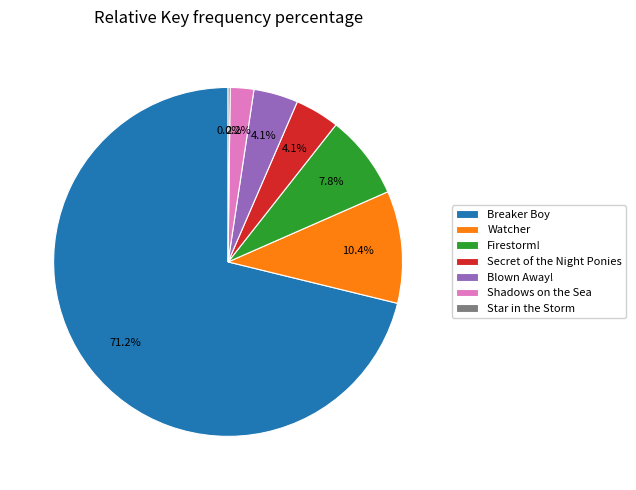

How many slices are in this pie chart?

7